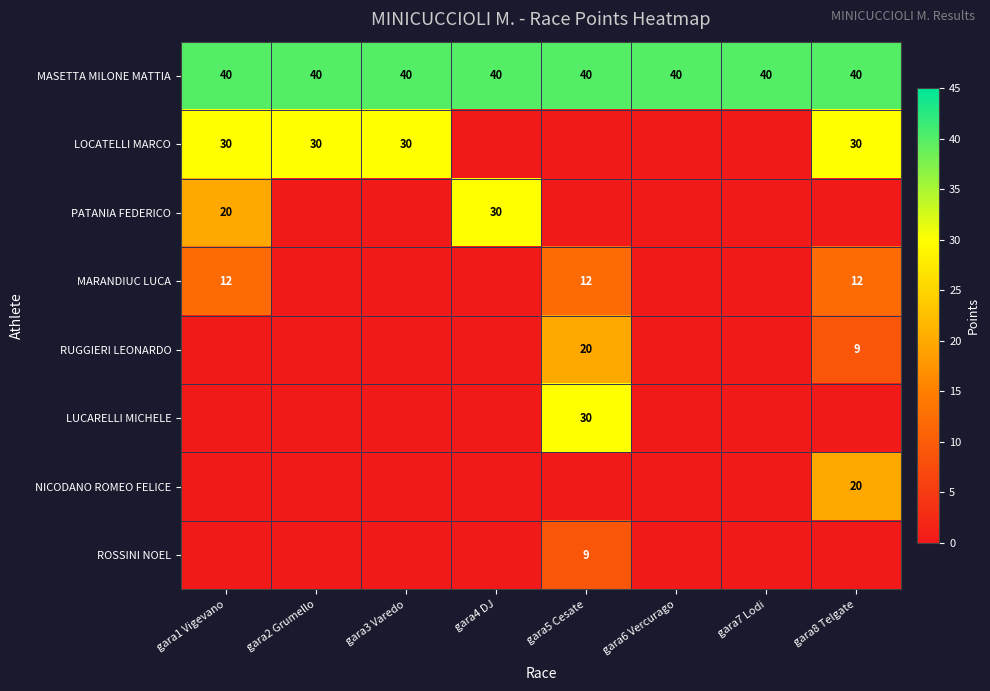

Count the number of categories in the chart.

8